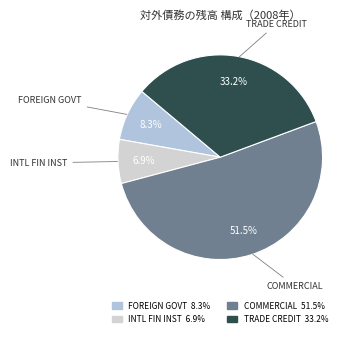

What is the largest slice in the pie chart?

COMMERCIAL